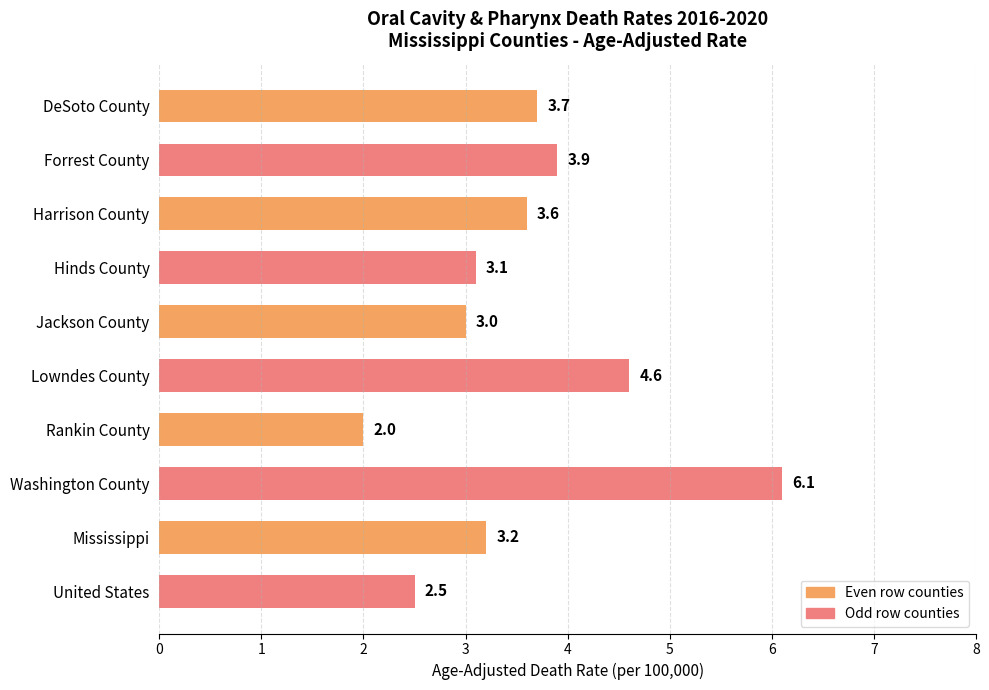

Are the bars horizontal?

Yes